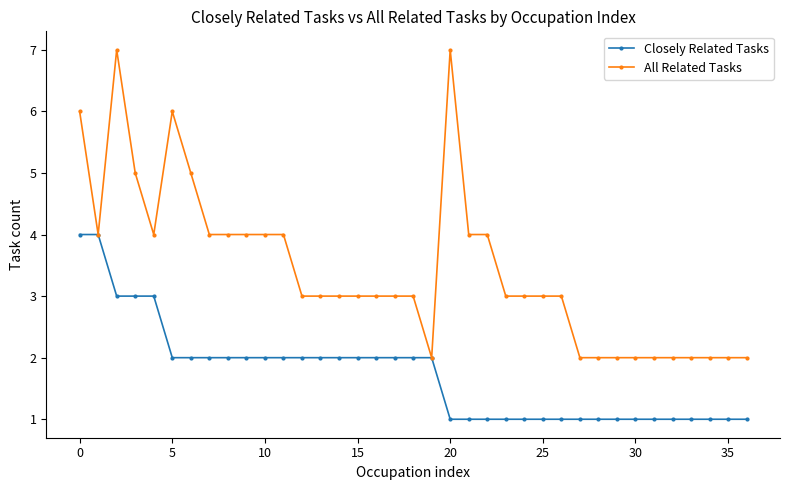

What is the maximum value shown in the chart?

7